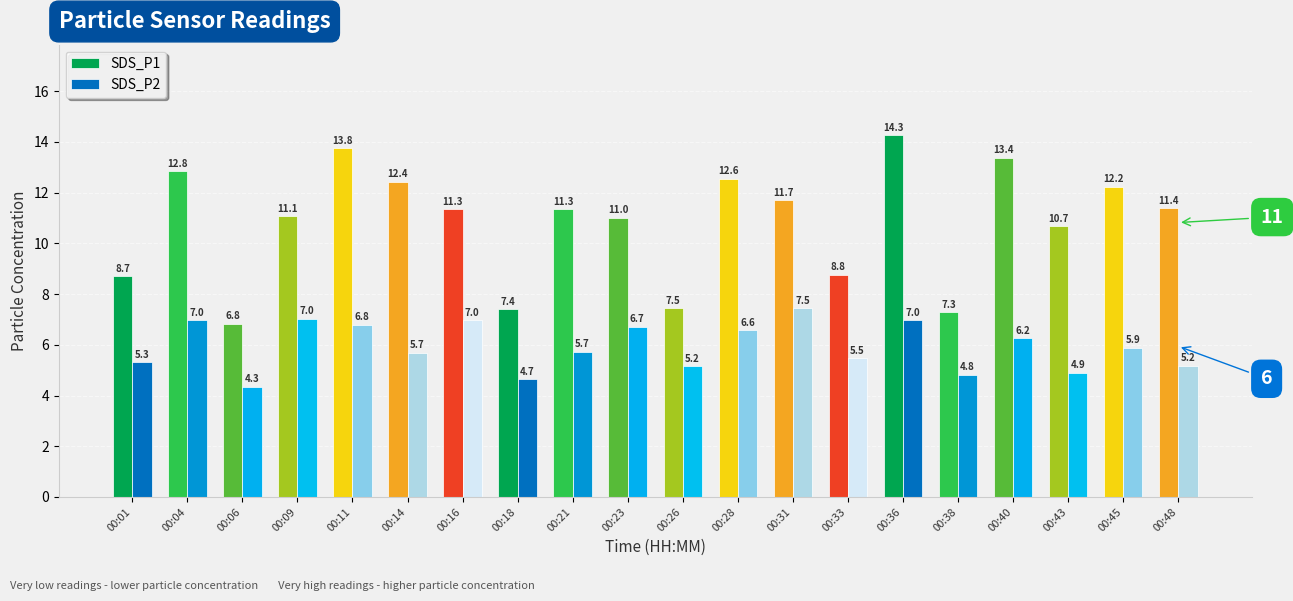

At how many categories does at least one series exceed 12?

7